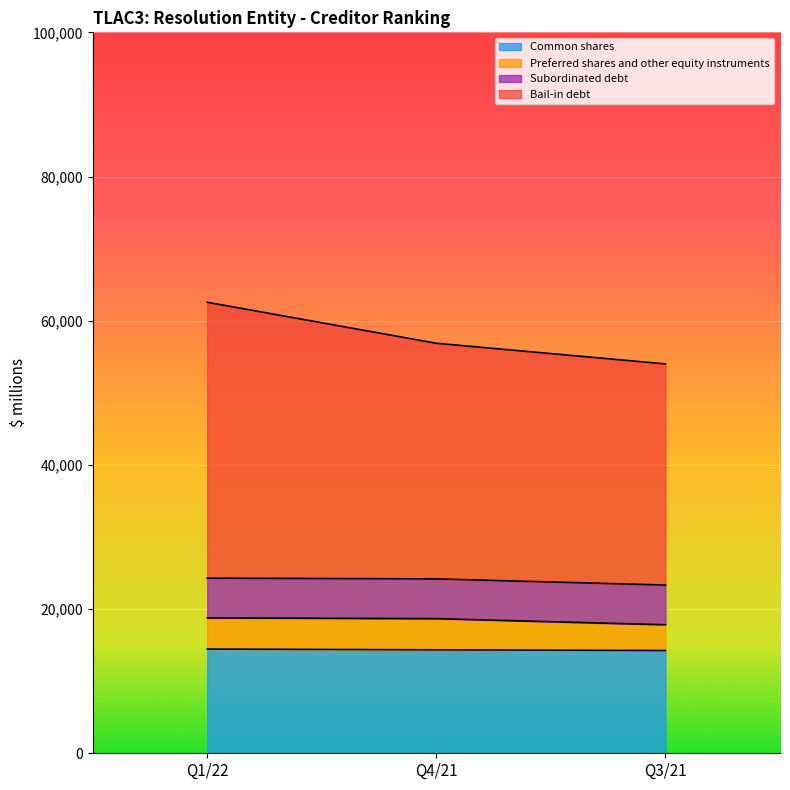

What is the total value across all series at Q1/22?

62559